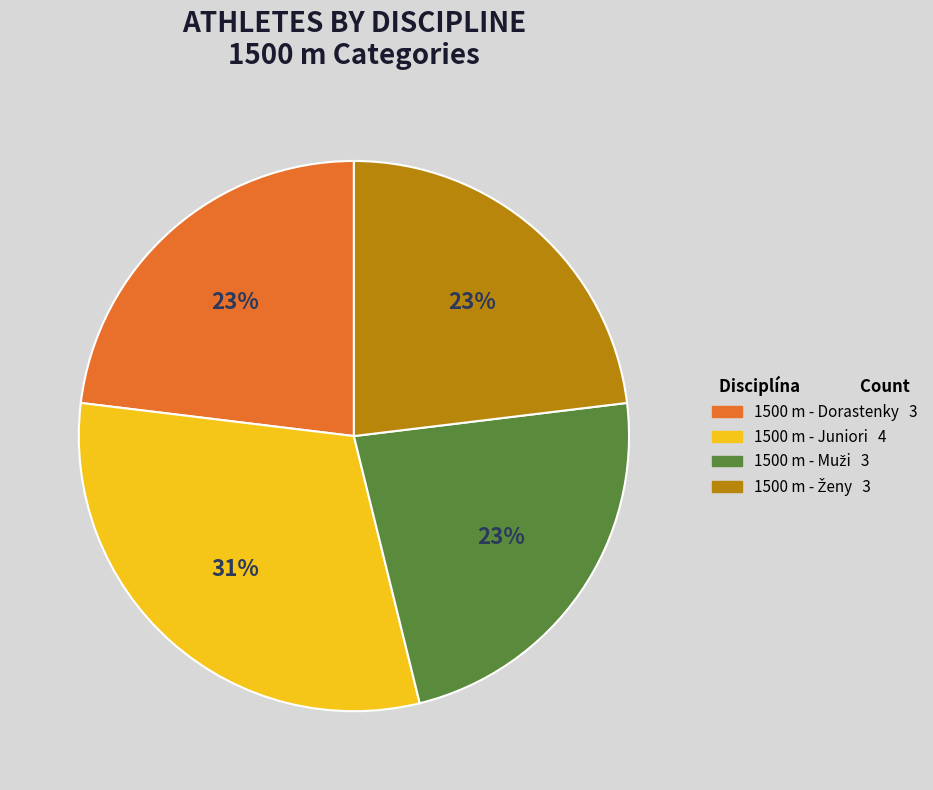

Approximately how many times larger is the value at 1500 m - Juniori compared to 1500 m - Dorastenky?

1.3